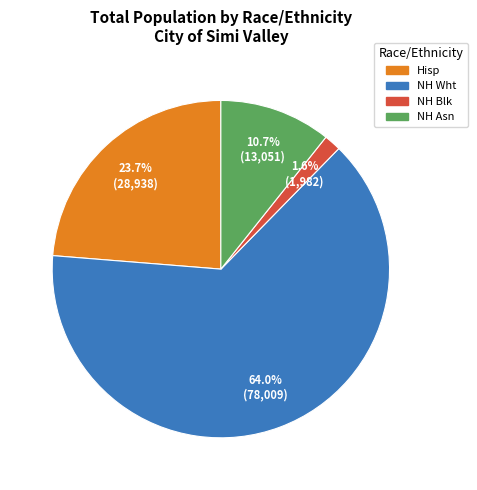

What is the total percentage of NH Wht and NH Blk?

65.6%